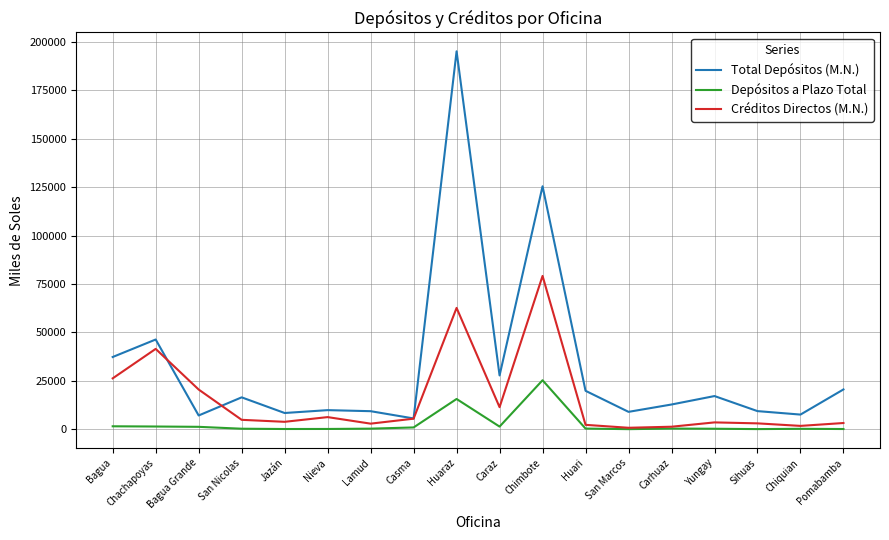

What position from the left is Caraz?

10